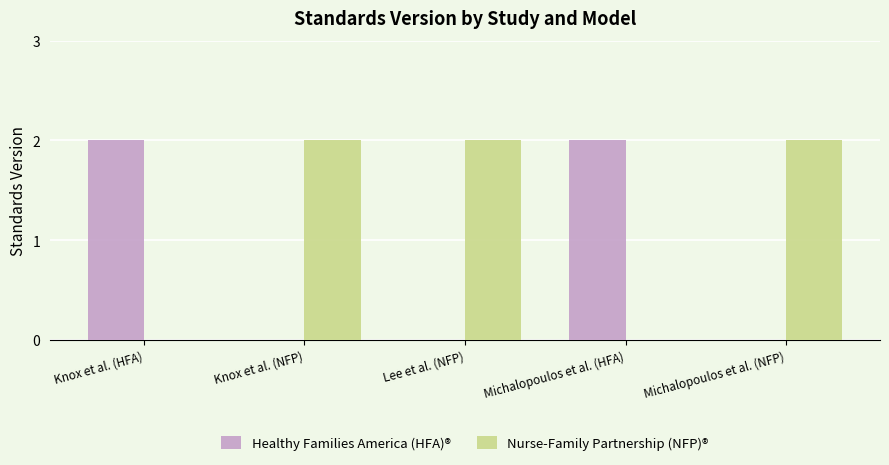

What is the sum of all Nurse-Family Partnership (NFP)® values?

6